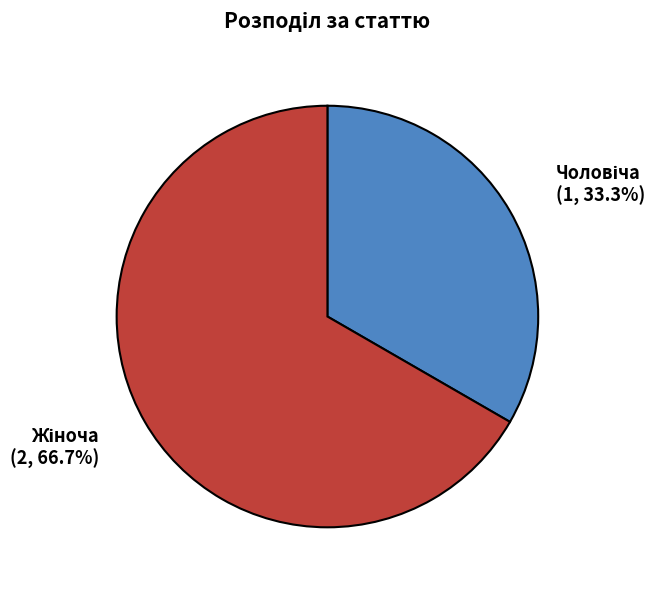

Is there any slice that represents more than half of the pie?

Yes